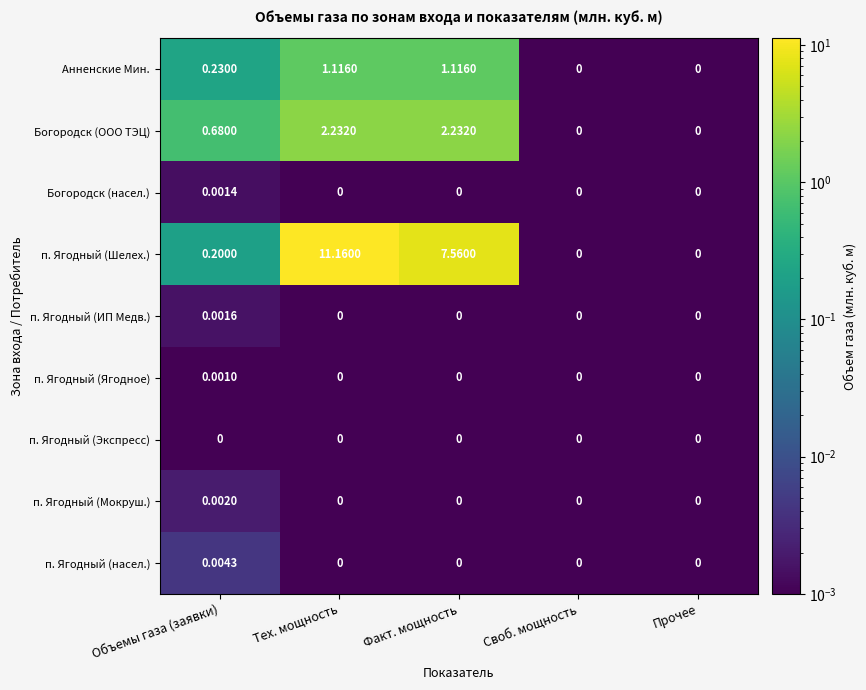

At which label does п. Ягодный (Мокруш.) reach its peak?

Объемы газа (заявки)